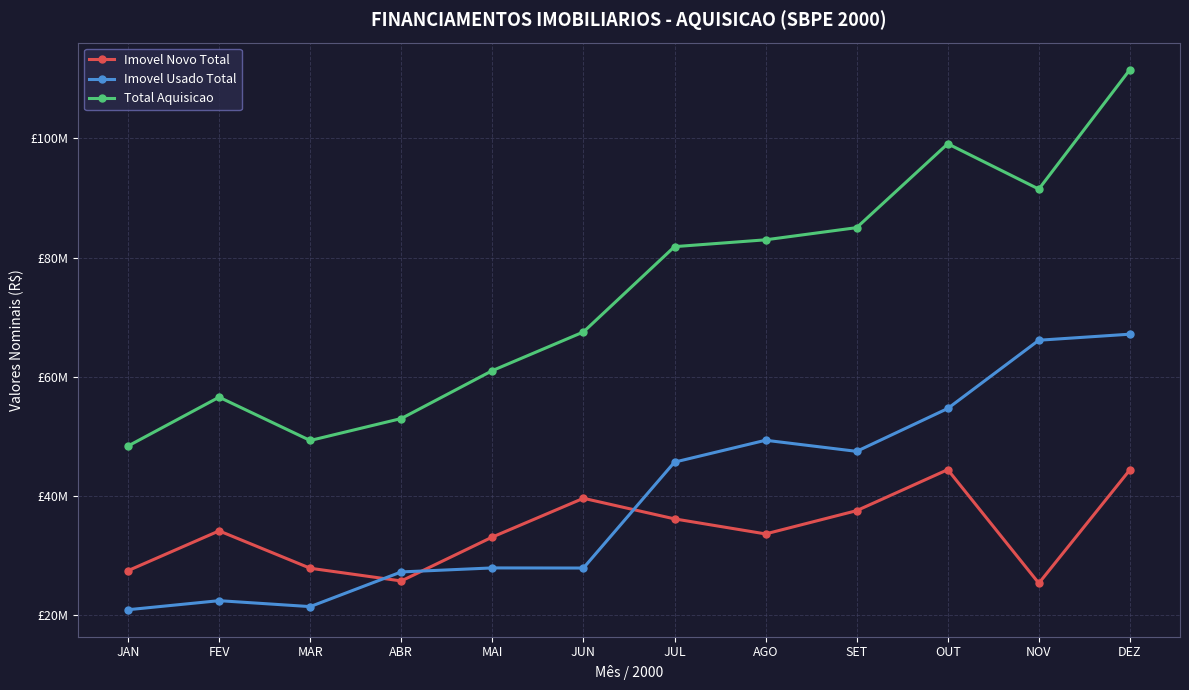

True or false: Imovel Usado Total has more than 0 interior local peaks.

True